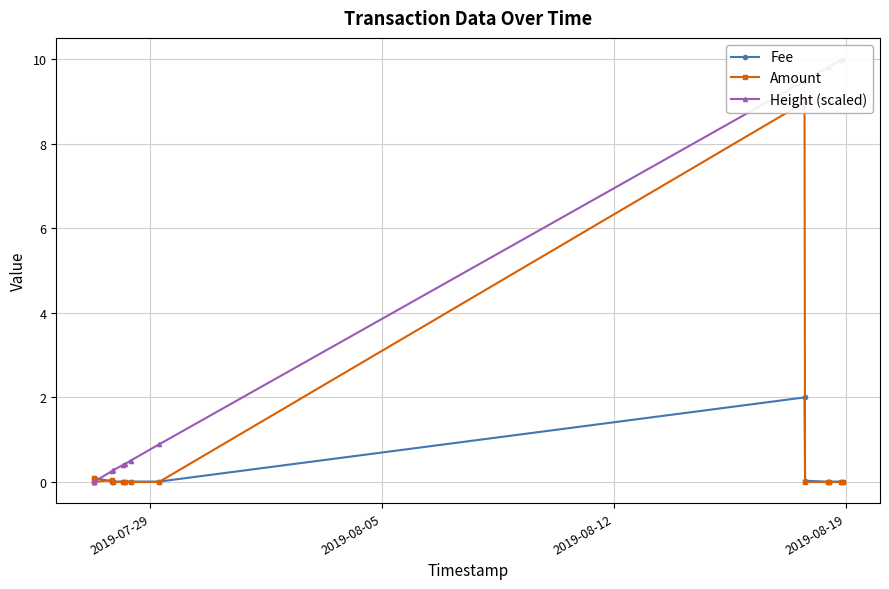

What position from the left is 2019-08-05?

2